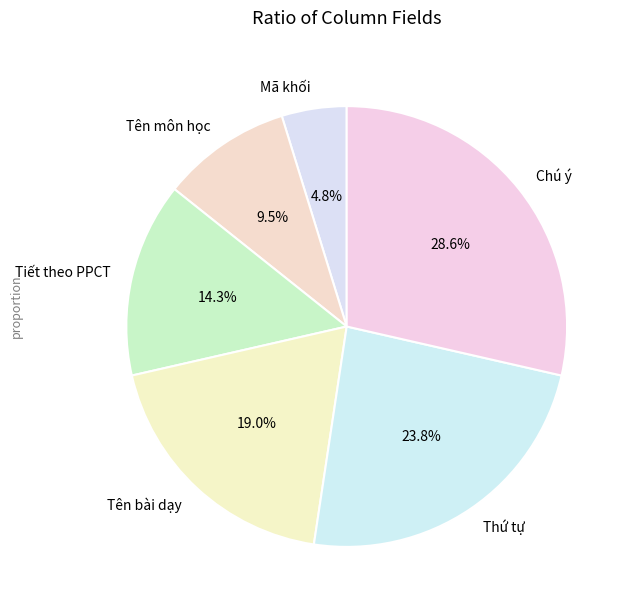

What percentage is the Tên bài dạy slice, to the nearest percent?

19%